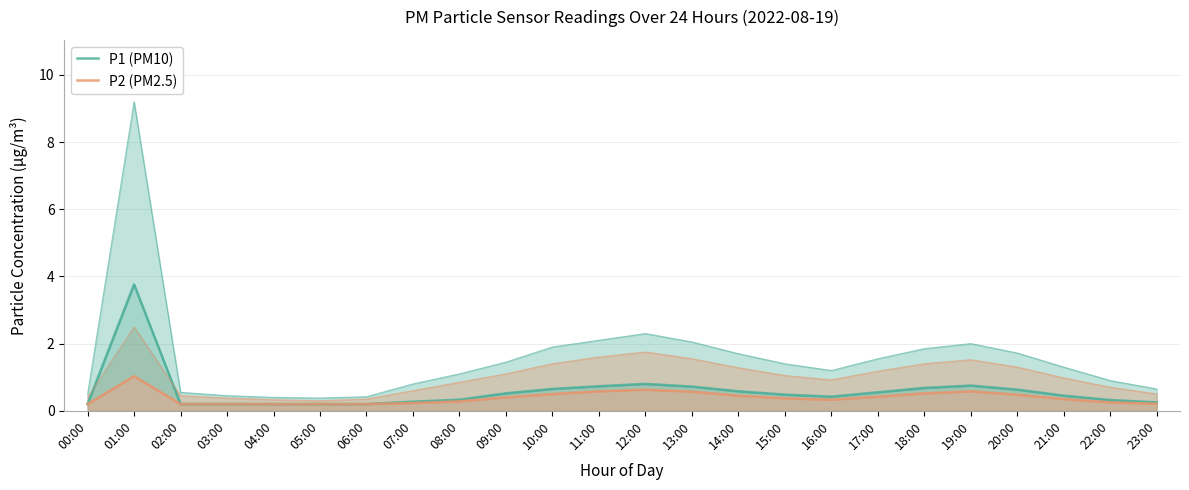

True or false: P1 (PM10) has more than 2 points higher than both neighbors.

True